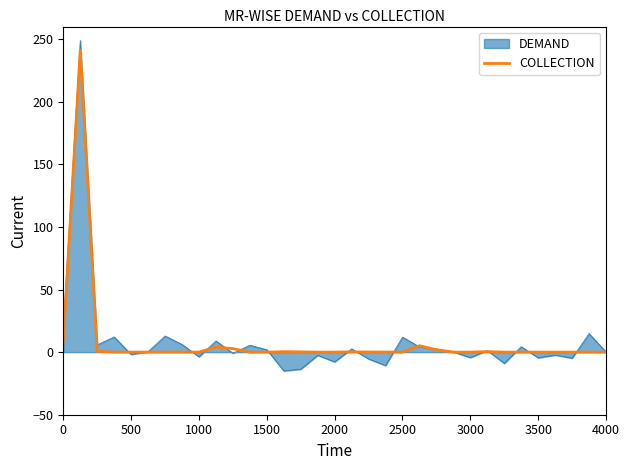

How many lines are shown in the chart?

2